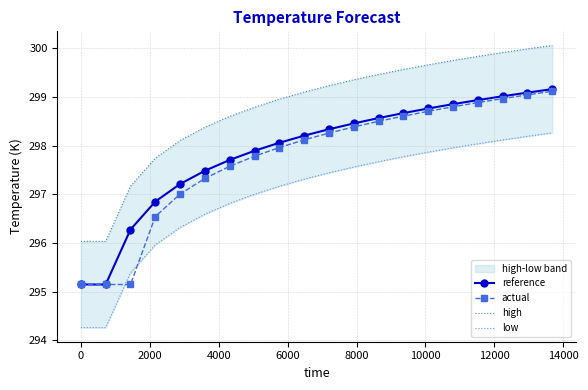

What is the highest value of the actual series?

299.1